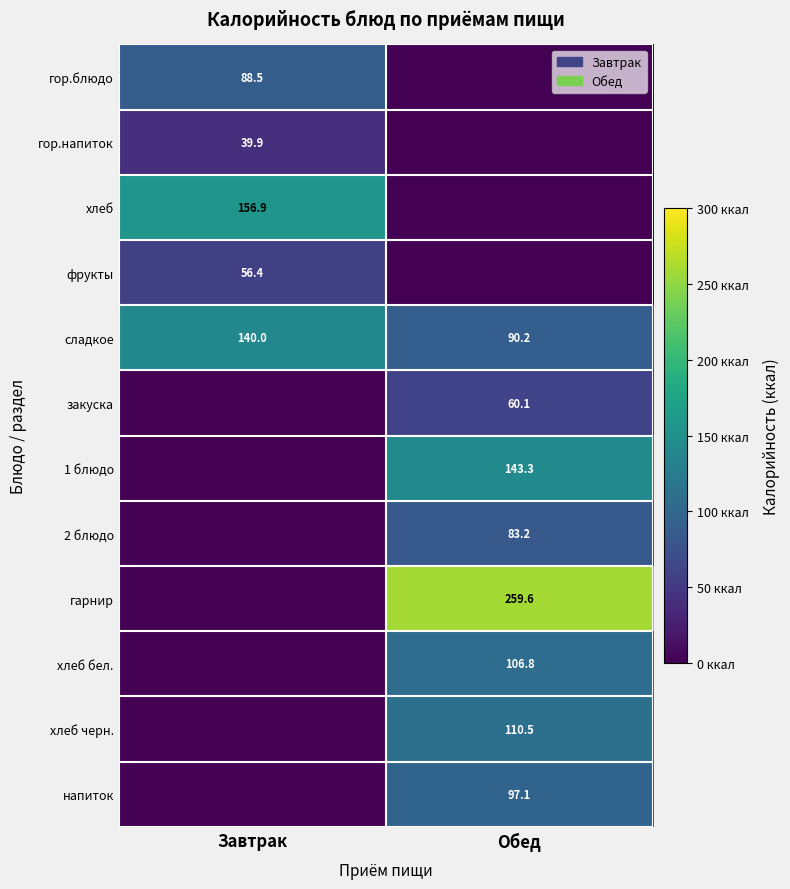

True or false: напиток has a value of 97.1 at Обед.

True